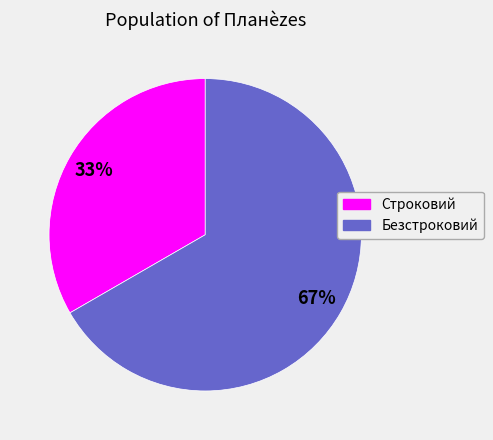

How many segments does this pie chart have?

2